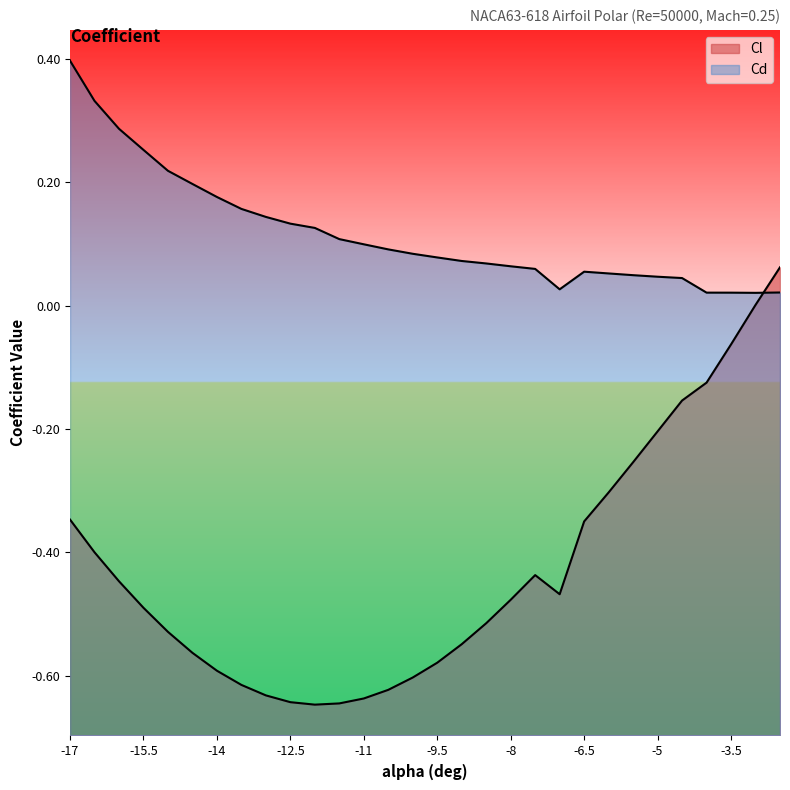

Rank the series by their maximum value, from highest to lowest.

Cd, Cl